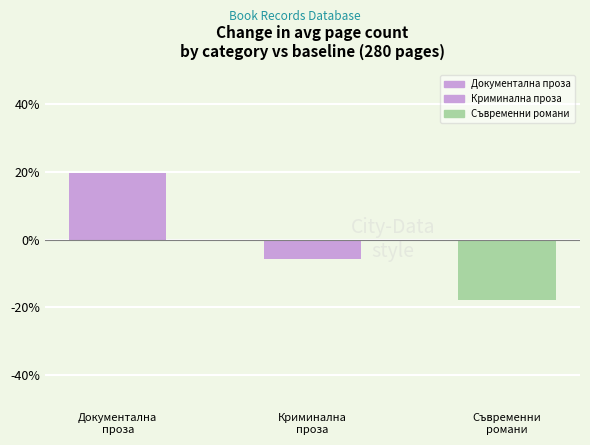

Reading left to right, what are all the values shown in this chart?

19.6	-5.7	-17.9